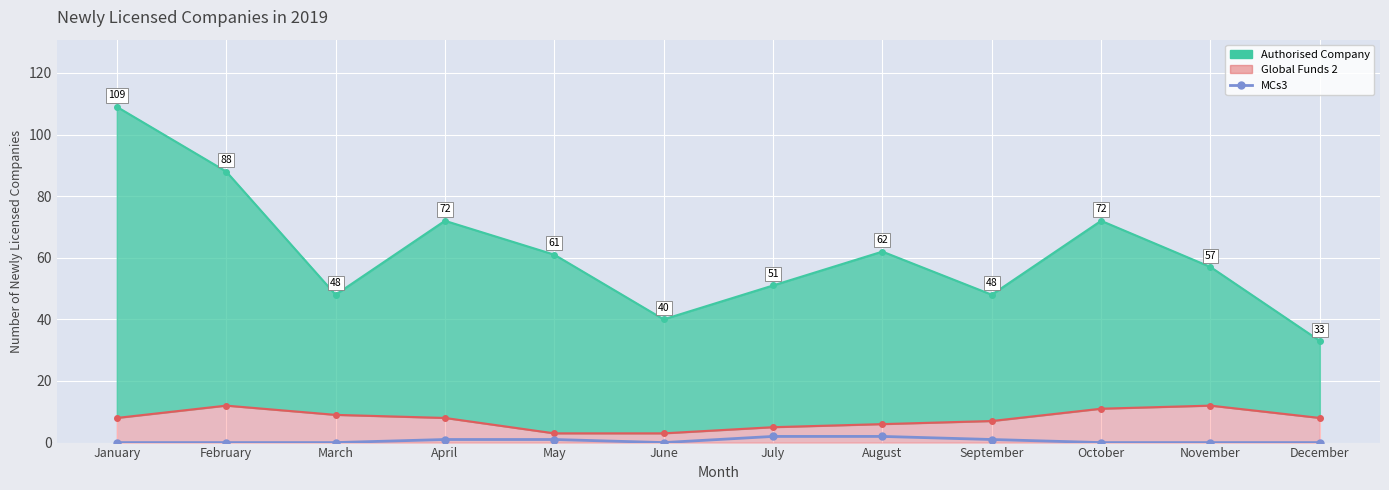

Where is the data nearest to the value 1?

April